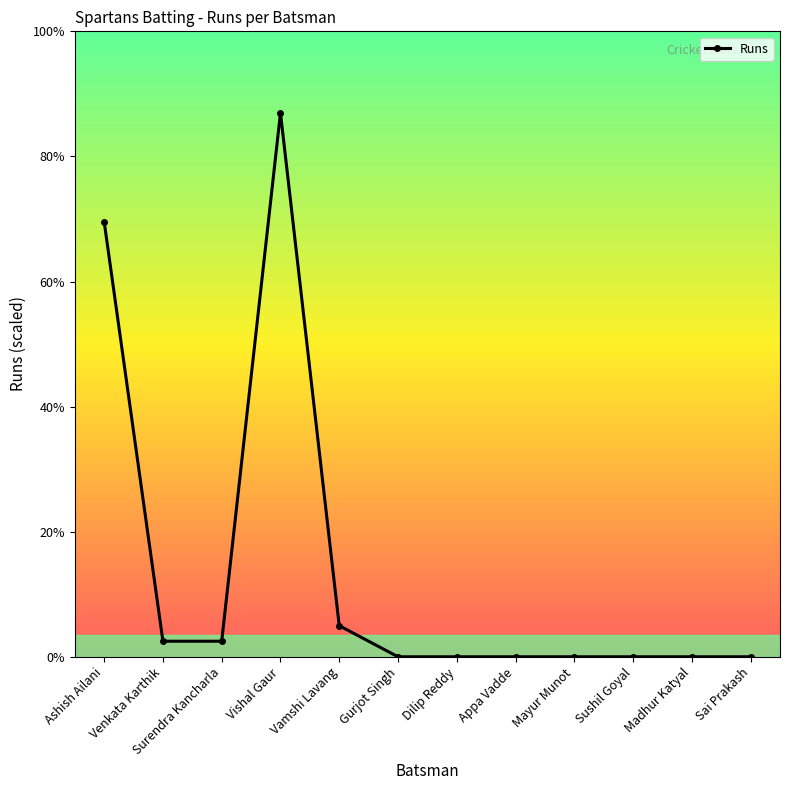

What is the label of the 9th point from the left?

Mayur Munot